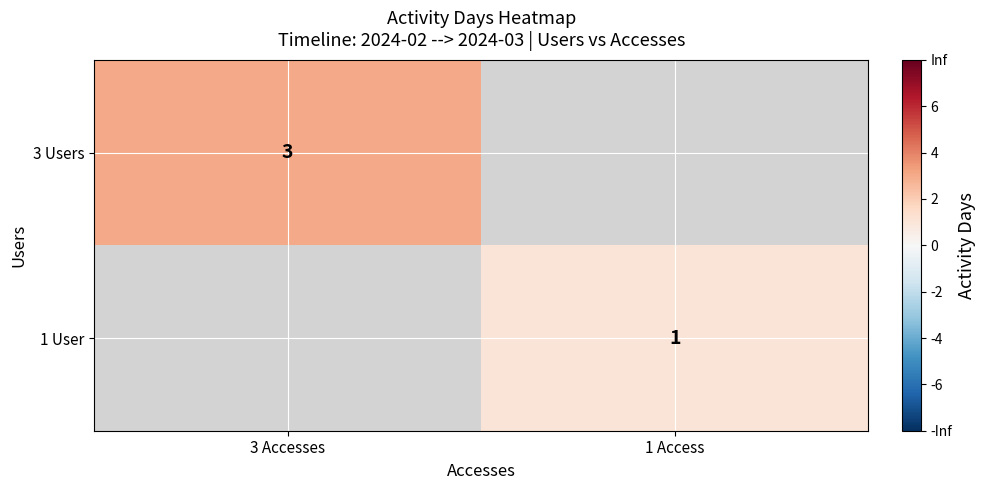

The value of 1 User at 1 Access is 1. True or false?

True